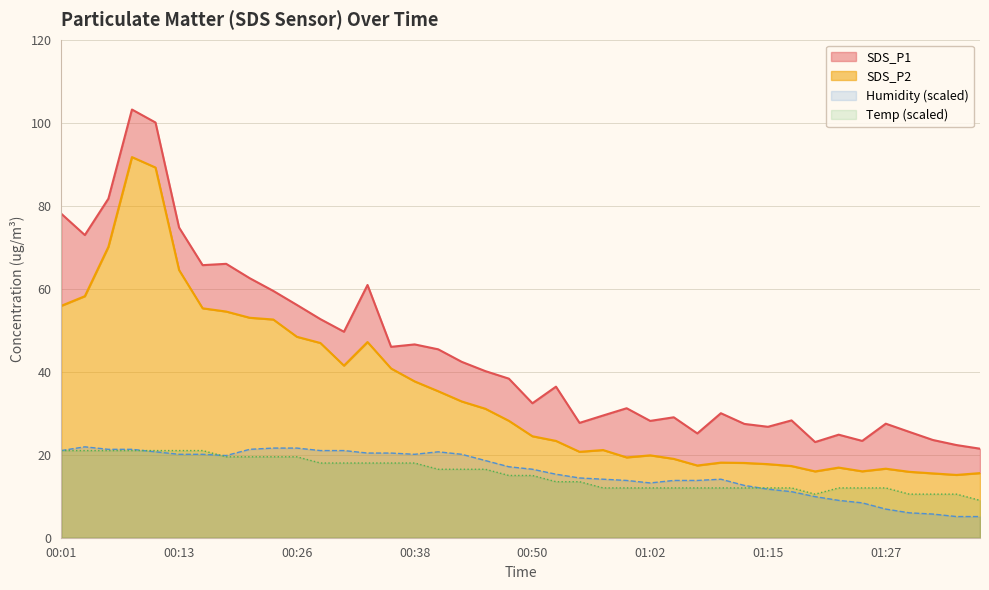

What is the label of the 10th point from the right?

01:15